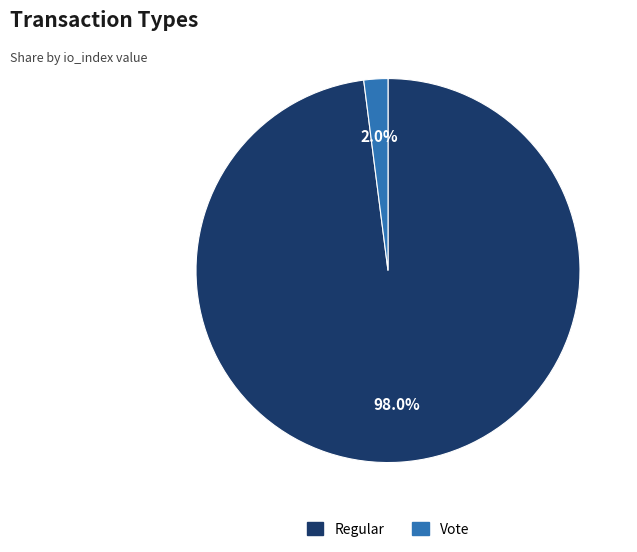

Is there a majority slice in this chart?

Yes